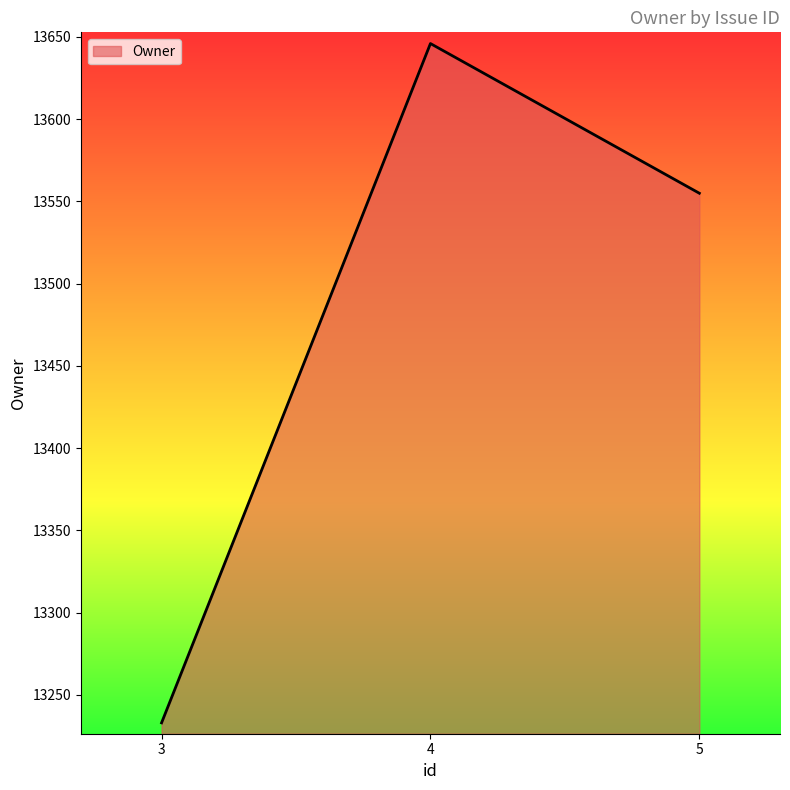

Does the chart have visible grid lines?

No